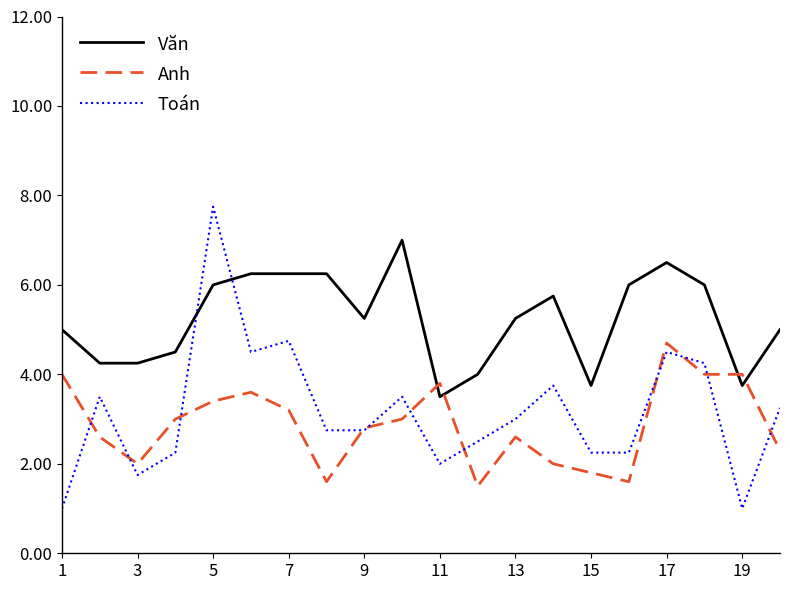

What is the average value of the Toán series?

3.2